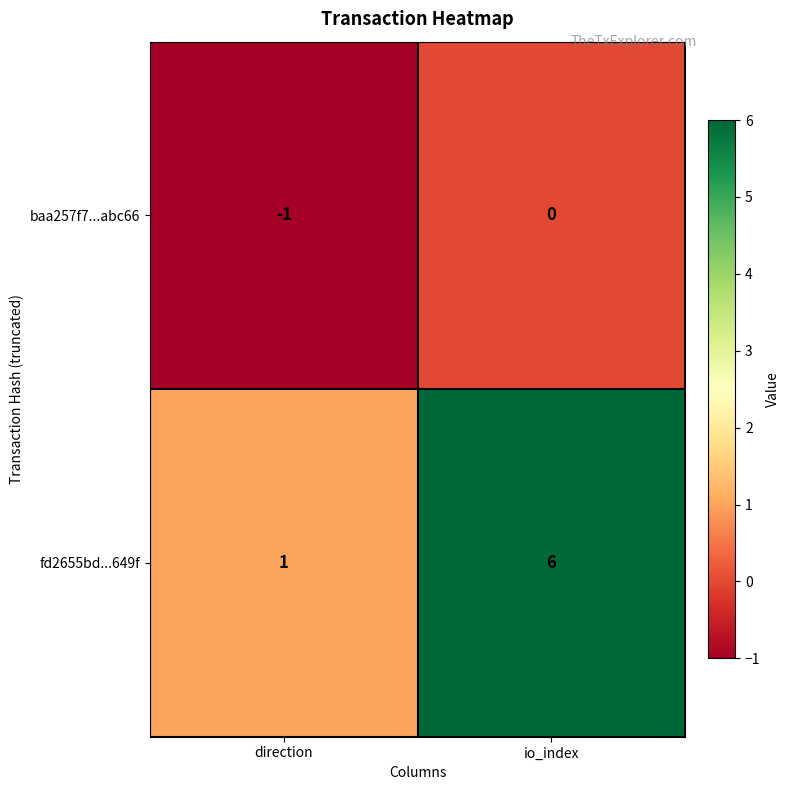

Rank the series at io_index from lowest to highest value.

baa257f7...abc66, fd2655bd...649f